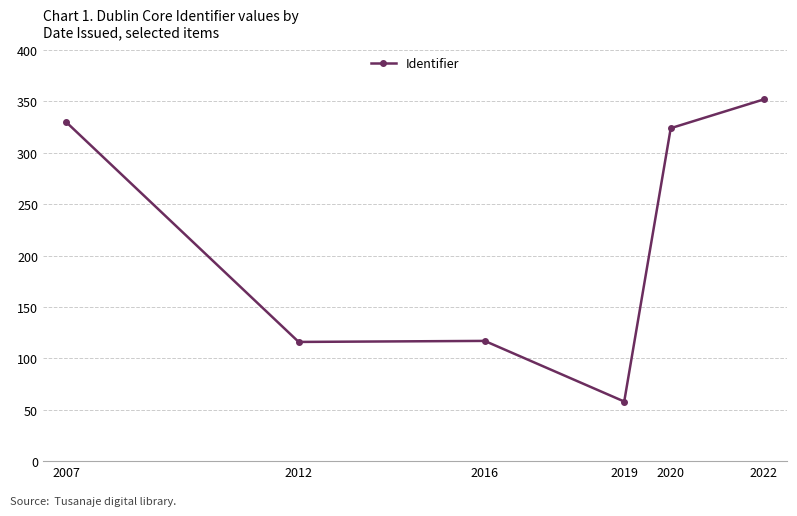

How many lines are shown in the chart?

1